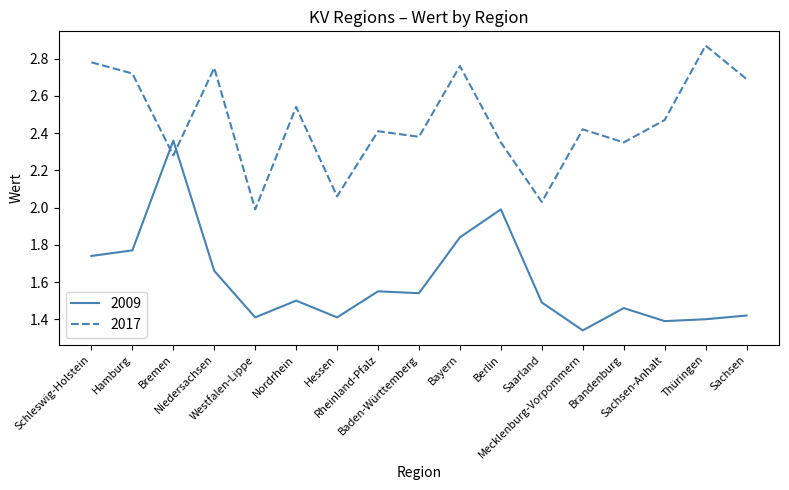

What is the difference between the maximum and minimum values in the 2009 series?

1.0